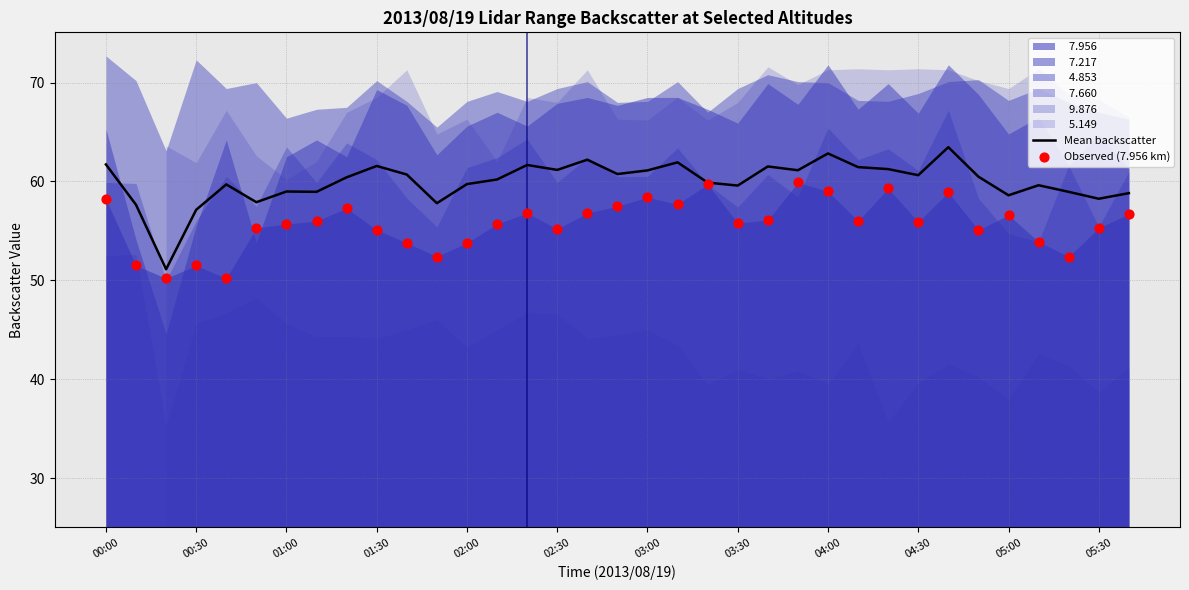

Which series has the largest total across all categories?

Mean backscatter